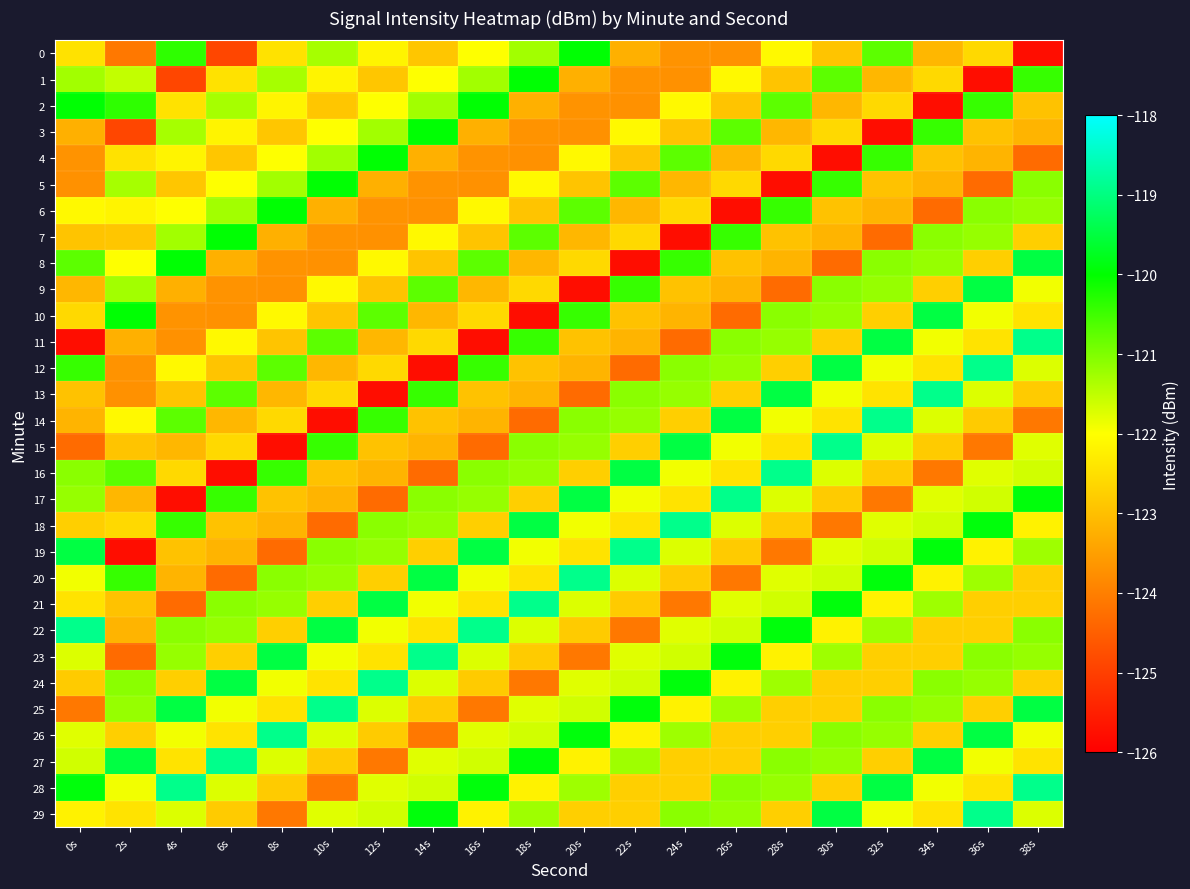

Reading right to left, extract all data points from this chart.

0: 38s=-125.8	36s=-122.6	34s=-123.1	32s=-120.7	30s=-122.9	28s=-122.1	26s=-123.7	24s=-123.7	22s=-123.2	20s=-120.0	18s=-121.3	16s=-122.0	14s=-122.9	12s=-122.2	10s=-121.3	8s=-122.4	6s=-124.9	4s=-120.4	2s=-124.1	0s=-122.4
1: 38s=-120.4	36s=-125.8	34s=-122.6	32s=-123.1	30s=-120.7	28s=-122.9	26s=-122.1	24s=-123.7	22s=-123.7	20s=-123.2	18s=-120.0	16s=-121.3	14s=-122.0	12s=-122.9	10s=-122.2	8s=-121.3	6s=-122.4	4s=-124.9	2s=-121.5	0s=-121.3
2: 38s=-122.9	36s=-120.4	34s=-125.8	32s=-122.6	30s=-123.1	28s=-120.7	26s=-122.9	24s=-122.1	22s=-123.7	20s=-123.7	18s=-123.2	16s=-120.0	14s=-121.3	12s=-122.0	10s=-122.9	8s=-122.2	6s=-121.3	4s=-122.4	2s=-120.4	0s=-120.0
3: 38s=-123.2	36s=-122.9	34s=-120.4	32s=-125.8	30s=-122.6	28s=-123.1	26s=-120.7	24s=-122.9	22s=-122.1	20s=-123.7	18s=-123.7	16s=-123.2	14s=-120.0	12s=-121.3	10s=-122.0	8s=-122.9	6s=-122.2	4s=-121.3	2s=-124.9	0s=-123.2
4: 38s=-124.3	36s=-123.2	34s=-122.9	32s=-120.4	30s=-125.8	28s=-122.6	26s=-123.1	24s=-120.7	22s=-122.9	20s=-122.1	18s=-123.7	16s=-123.7	14s=-123.2	12s=-120.0	10s=-121.3	8s=-122.0	6s=-122.9	4s=-122.2	2s=-122.4	0s=-123.7
5: 38s=-121.1	36s=-124.3	34s=-123.2	32s=-122.9	30s=-120.4	28s=-125.8	26s=-122.6	24s=-123.1	22s=-120.7	20s=-122.9	18s=-122.1	16s=-123.7	14s=-123.7	12s=-123.2	10s=-120.0	8s=-121.3	6s=-122.0	4s=-122.9	2s=-121.3	0s=-123.7
6: 38s=-121.2	36s=-121.1	34s=-124.3	32s=-123.2	30s=-122.9	28s=-120.4	26s=-125.8	24s=-122.6	22s=-123.1	20s=-120.7	18s=-122.9	16s=-122.1	14s=-123.7	12s=-123.7	10s=-123.2	8s=-120.0	6s=-121.3	4s=-122.0	2s=-122.2	0s=-122.1
7: 38s=-122.8	36s=-121.2	34s=-121.1	32s=-124.3	30s=-123.2	28s=-122.9	26s=-120.4	24s=-125.8	22s=-122.6	20s=-123.1	18s=-120.7	16s=-122.9	14s=-122.1	12s=-123.7	10s=-123.7	8s=-123.2	6s=-120.0	4s=-121.3	2s=-122.9	0s=-122.9
8: 38s=-119.5	36s=-122.8	34s=-121.2	32s=-121.1	30s=-124.3	28s=-123.2	26s=-122.9	24s=-120.4	22s=-125.8	20s=-122.6	18s=-123.1	16s=-120.7	14s=-122.9	12s=-122.1	10s=-123.7	8s=-123.7	6s=-123.2	4s=-120.0	2s=-122.0	0s=-120.7
9: 38s=-121.9	36s=-119.5	34s=-122.8	32s=-121.2	30s=-121.1	28s=-124.3	26s=-123.2	24s=-122.9	22s=-120.4	20s=-125.8	18s=-122.6	16s=-123.1	14s=-120.7	12s=-122.9	10s=-122.1	8s=-123.7	6s=-123.7	4s=-123.2	2s=-121.3	0s=-123.1
10: 38s=-122.4	36s=-121.9	34s=-119.5	32s=-122.8	30s=-121.2	28s=-121.1	26s=-124.3	24s=-123.2	22s=-122.9	20s=-120.4	18s=-125.8	16s=-122.6	14s=-123.1	12s=-120.7	10s=-122.9	8s=-122.1	6s=-123.7	4s=-123.7	2s=-120.0	0s=-122.6
11: 38s=-118.9	36s=-122.4	34s=-121.9	32s=-119.5	30s=-122.8	28s=-121.2	26s=-121.1	24s=-124.3	22s=-123.2	20s=-122.9	18s=-120.4	16s=-125.8	14s=-122.6	12s=-123.1	10s=-120.7	8s=-122.9	6s=-122.1	4s=-123.7	2s=-123.2	0s=-125.8
12: 38s=-121.7	36s=-118.9	34s=-122.4	32s=-121.9	30s=-119.5	28s=-122.8	26s=-121.2	24s=-121.1	22s=-124.3	20s=-123.2	18s=-122.9	16s=-120.4	14s=-125.8	12s=-122.6	10s=-123.1	8s=-120.7	6s=-122.9	4s=-122.1	2s=-123.7	0s=-120.4
13: 38s=-122.8	36s=-121.7	34s=-118.9	32s=-122.4	30s=-121.9	28s=-119.5	26s=-122.8	24s=-121.2	22s=-121.1	20s=-124.3	18s=-123.2	16s=-122.9	14s=-120.4	12s=-125.8	10s=-122.6	8s=-123.1	6s=-120.7	4s=-122.9	2s=-123.7	0s=-122.9
14: 38s=-124.1	36s=-122.8	34s=-121.7	32s=-118.9	30s=-122.4	28s=-121.9	26s=-119.5	24s=-122.8	22s=-121.2	20s=-121.1	18s=-124.3	16s=-123.2	14s=-122.9	12s=-120.4	10s=-125.8	8s=-122.6	6s=-123.1	4s=-120.7	2s=-122.1	0s=-123.2
15: 38s=-121.8	36s=-124.1	34s=-122.8	32s=-121.7	30s=-118.9	28s=-122.4	26s=-121.9	24s=-119.5	22s=-122.8	20s=-121.2	18s=-121.1	16s=-124.3	14s=-123.2	12s=-122.9	10s=-120.4	8s=-125.8	6s=-122.6	4s=-123.1	2s=-122.9	0s=-124.3
16: 38s=-121.6	36s=-121.8	34s=-124.1	32s=-122.8	30s=-121.7	28s=-118.9	26s=-122.4	24s=-121.9	22s=-119.5	20s=-122.8	18s=-121.2	16s=-121.1	14s=-124.3	12s=-123.2	10s=-122.9	8s=-120.4	6s=-125.8	4s=-122.6	2s=-120.7	0s=-121.1
17: 38s=-119.9	36s=-121.6	34s=-121.8	32s=-124.1	30s=-122.8	28s=-121.7	26s=-118.9	24s=-122.4	22s=-121.9	20s=-119.5	18s=-122.8	16s=-121.2	14s=-121.1	12s=-124.3	10s=-123.2	8s=-122.9	6s=-120.4	4s=-125.8	2s=-123.1	0s=-121.2
18: 38s=-122.2	36s=-119.9	34s=-121.6	32s=-121.8	30s=-124.1	28s=-122.8	26s=-121.7	24s=-118.9	22s=-122.4	20s=-121.9	18s=-119.5	16s=-122.8	14s=-121.2	12s=-121.1	10s=-124.3	8s=-123.2	6s=-122.9	4s=-120.4	2s=-122.6	0s=-122.8
19: 38s=-121.2	36s=-122.2	34s=-119.9	32s=-121.6	30s=-121.8	28s=-124.1	26s=-122.8	24s=-121.7	22s=-118.9	20s=-122.4	18s=-121.9	16s=-119.5	14s=-122.8	12s=-121.2	10s=-121.1	8s=-124.3	6s=-123.2	4s=-122.9	2s=-125.8	0s=-119.5
20: 38s=-122.7	36s=-121.2	34s=-122.2	32s=-119.9	30s=-121.6	28s=-121.8	26s=-124.1	24s=-122.8	22s=-121.7	20s=-118.9	18s=-122.4	16s=-121.9	14s=-119.5	12s=-122.8	10s=-121.2	8s=-121.1	6s=-124.3	4s=-123.2	2s=-120.4	0s=-121.9
21: 38s=-122.7	36s=-122.7	34s=-121.2	32s=-122.2	30s=-119.9	28s=-121.6	26s=-121.8	24s=-124.1	22s=-122.8	20s=-121.7	18s=-118.9	16s=-122.4	14s=-121.9	12s=-119.5	10s=-122.8	8s=-121.2	6s=-121.1	4s=-124.3	2s=-122.9	0s=-122.4
22: 38s=-121.1	36s=-122.7	34s=-122.7	32s=-121.2	30s=-122.2	28s=-119.9	26s=-121.6	24s=-121.8	22s=-124.1	20s=-122.8	18s=-121.7	16s=-118.9	14s=-122.4	12s=-121.9	10s=-119.5	8s=-122.8	6s=-121.2	4s=-121.1	2s=-123.2	0s=-118.9
23: 38s=-121.2	36s=-121.1	34s=-122.7	32s=-122.7	30s=-121.2	28s=-122.2	26s=-119.9	24s=-121.6	22s=-121.8	20s=-124.1	18s=-122.8	16s=-121.7	14s=-118.9	12s=-122.4	10s=-121.9	8s=-119.5	6s=-122.8	4s=-121.2	2s=-124.3	0s=-121.7
24: 38s=-122.8	36s=-121.2	34s=-121.1	32s=-122.7	30s=-122.7	28s=-121.2	26s=-122.2	24s=-119.9	22s=-121.6	20s=-121.8	18s=-124.1	16s=-122.8	14s=-121.7	12s=-118.9	10s=-122.4	8s=-121.9	6s=-119.5	4s=-122.8	2s=-121.1	0s=-122.8
25: 38s=-119.5	36s=-122.8	34s=-121.2	32s=-121.1	30s=-122.7	28s=-122.7	26s=-121.2	24s=-122.2	22s=-119.9	20s=-121.6	18s=-121.8	16s=-124.1	14s=-122.8	12s=-121.7	10s=-118.9	8s=-122.4	6s=-121.9	4s=-119.5	2s=-121.2	0s=-124.1
26: 38s=-121.9	36s=-119.5	34s=-122.8	32s=-121.2	30s=-121.1	28s=-122.7	26s=-122.7	24s=-121.2	22s=-122.2	20s=-119.9	18s=-121.6	16s=-121.8	14s=-124.1	12s=-122.8	10s=-121.7	8s=-118.9	6s=-122.4	4s=-121.9	2s=-122.8	0s=-121.8
27: 38s=-122.4	36s=-121.9	34s=-119.5	32s=-122.8	30s=-121.2	28s=-121.1	26s=-122.7	24s=-122.7	22s=-121.2	20s=-122.2	18s=-119.9	16s=-121.6	14s=-121.8	12s=-124.1	10s=-122.8	8s=-121.7	6s=-118.9	4s=-122.4	2s=-119.5	0s=-121.6
28: 38s=-118.9	36s=-122.4	34s=-121.9	32s=-119.5	30s=-122.8	28s=-121.2	26s=-121.1	24s=-122.7	22s=-122.7	20s=-121.2	18s=-122.2	16s=-119.9	14s=-121.6	12s=-121.8	10s=-124.1	8s=-122.8	6s=-121.7	4s=-118.9	2s=-121.9	0s=-119.9
29: 38s=-121.7	36s=-118.9	34s=-122.4	32s=-121.9	30s=-119.5	28s=-122.8	26s=-121.2	24s=-121.1	22s=-122.7	20s=-122.7	18s=-121.2	16s=-122.2	14s=-119.9	12s=-121.6	10s=-121.8	8s=-124.1	6s=-122.8	4s=-121.7	2s=-122.4	0s=-122.2